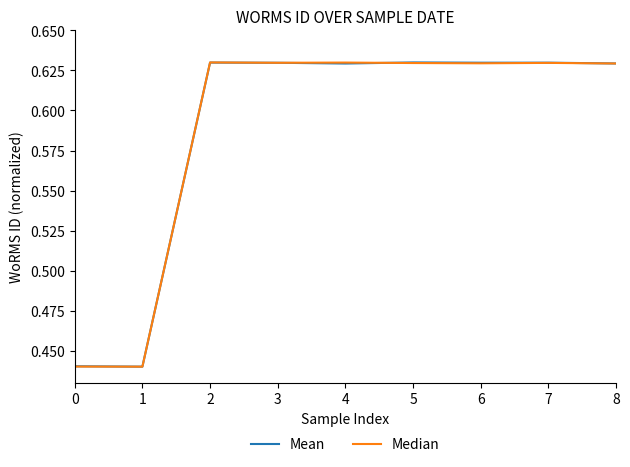

Which series ends up on top after the final intersection of Mean and Median?

Mean